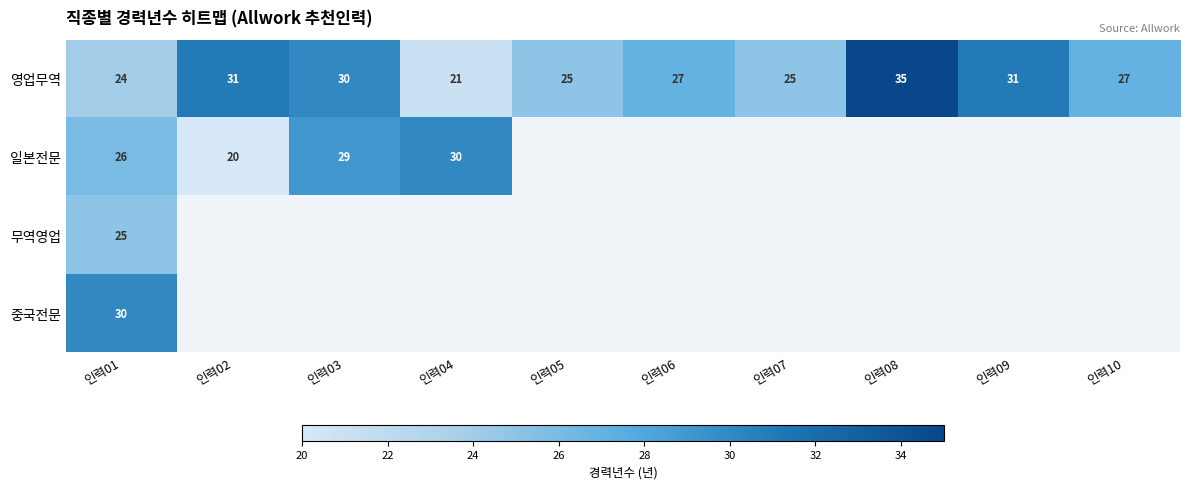

At 인력01, list the series in order from largest to smallest.

중국전문, 일본전문, 무역영업, 영업무역